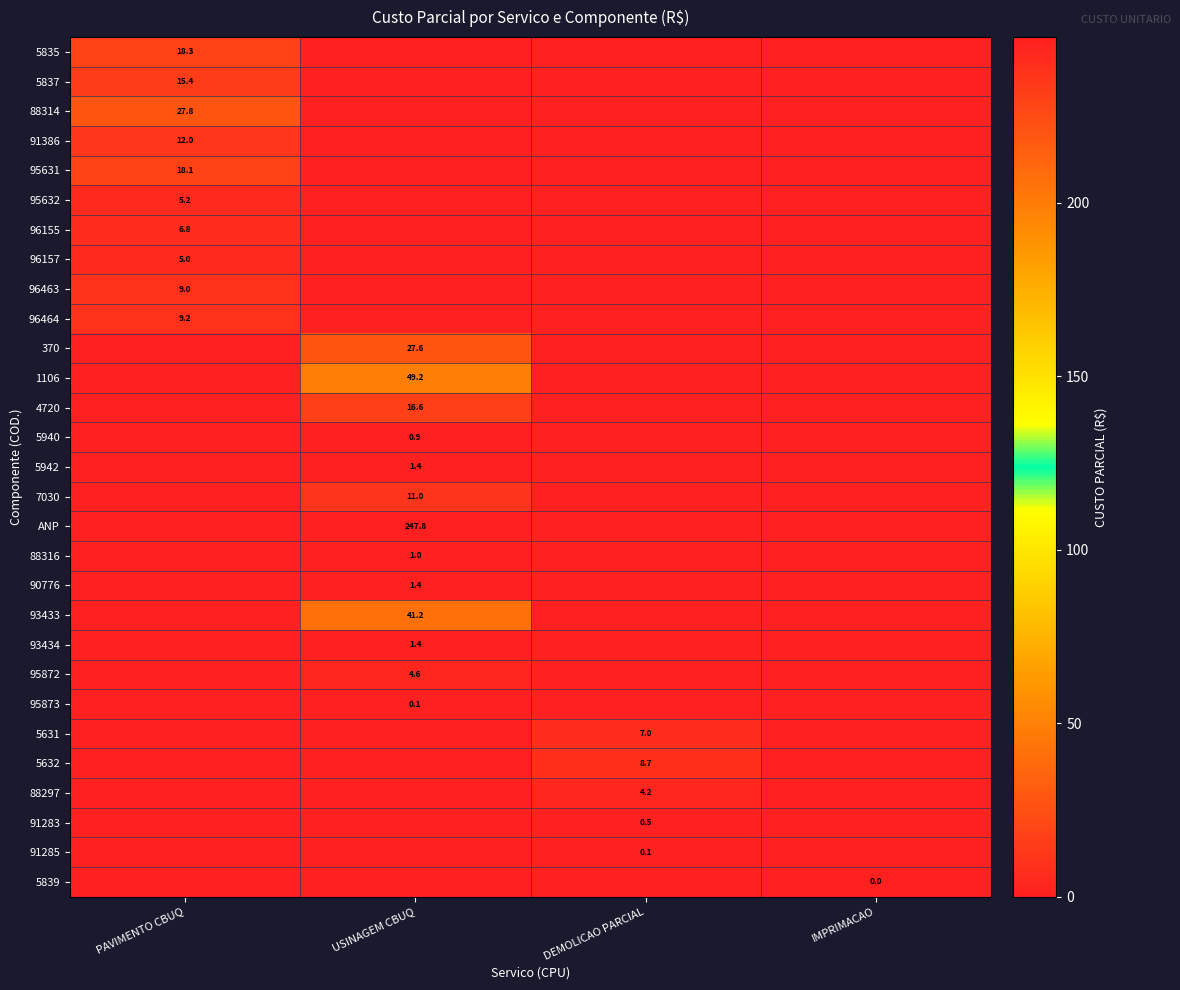

The value of 93434 at USINAGEM CBUQ is 1.4. True or false?

True